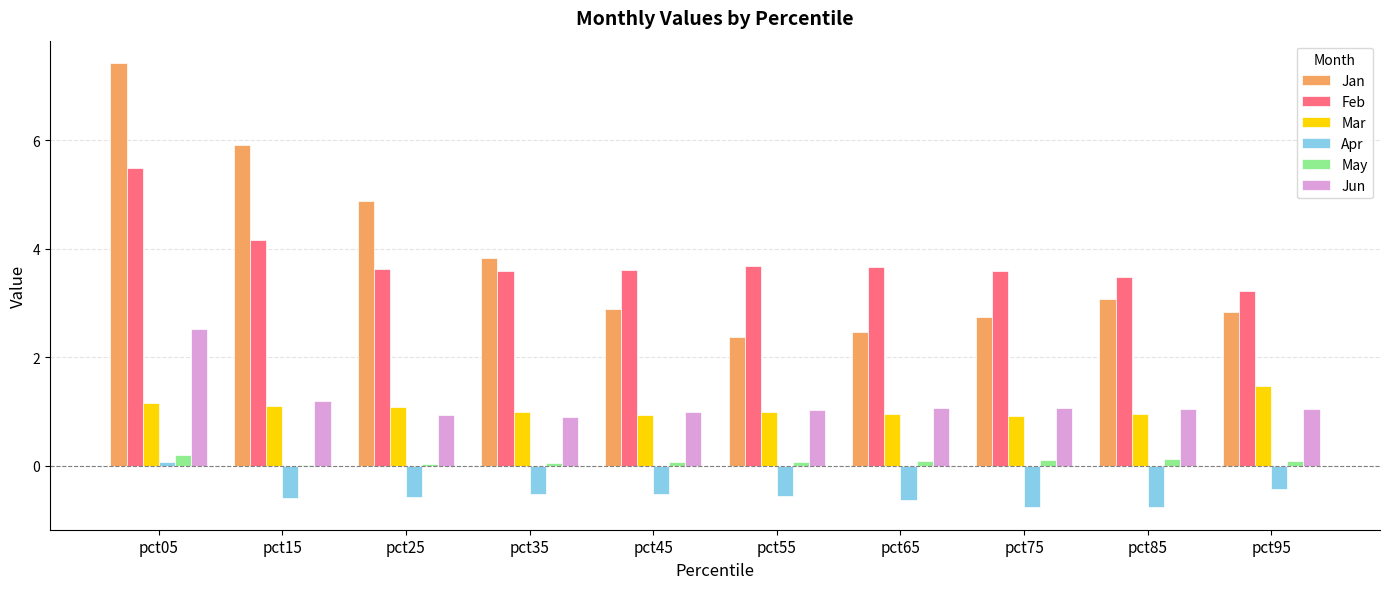

What are all the series names shown in the legend?

Jan, Feb, Mar, Apr, May, Jun